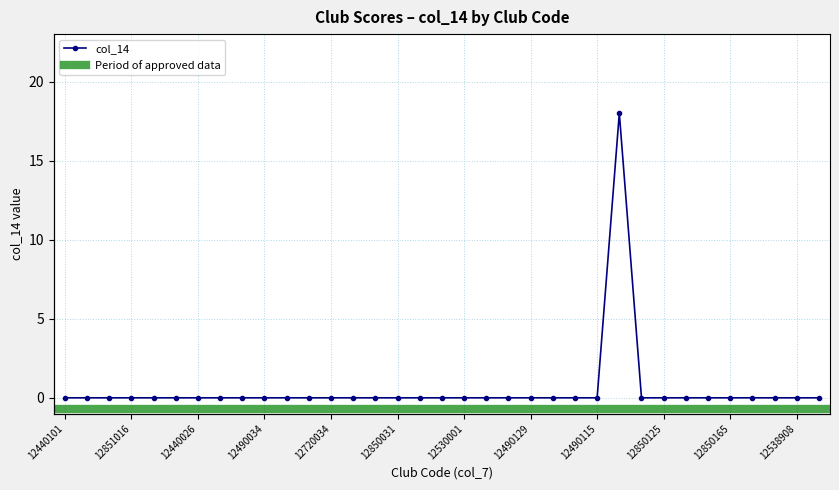

What is the label of the 11th point from the right?

12490115